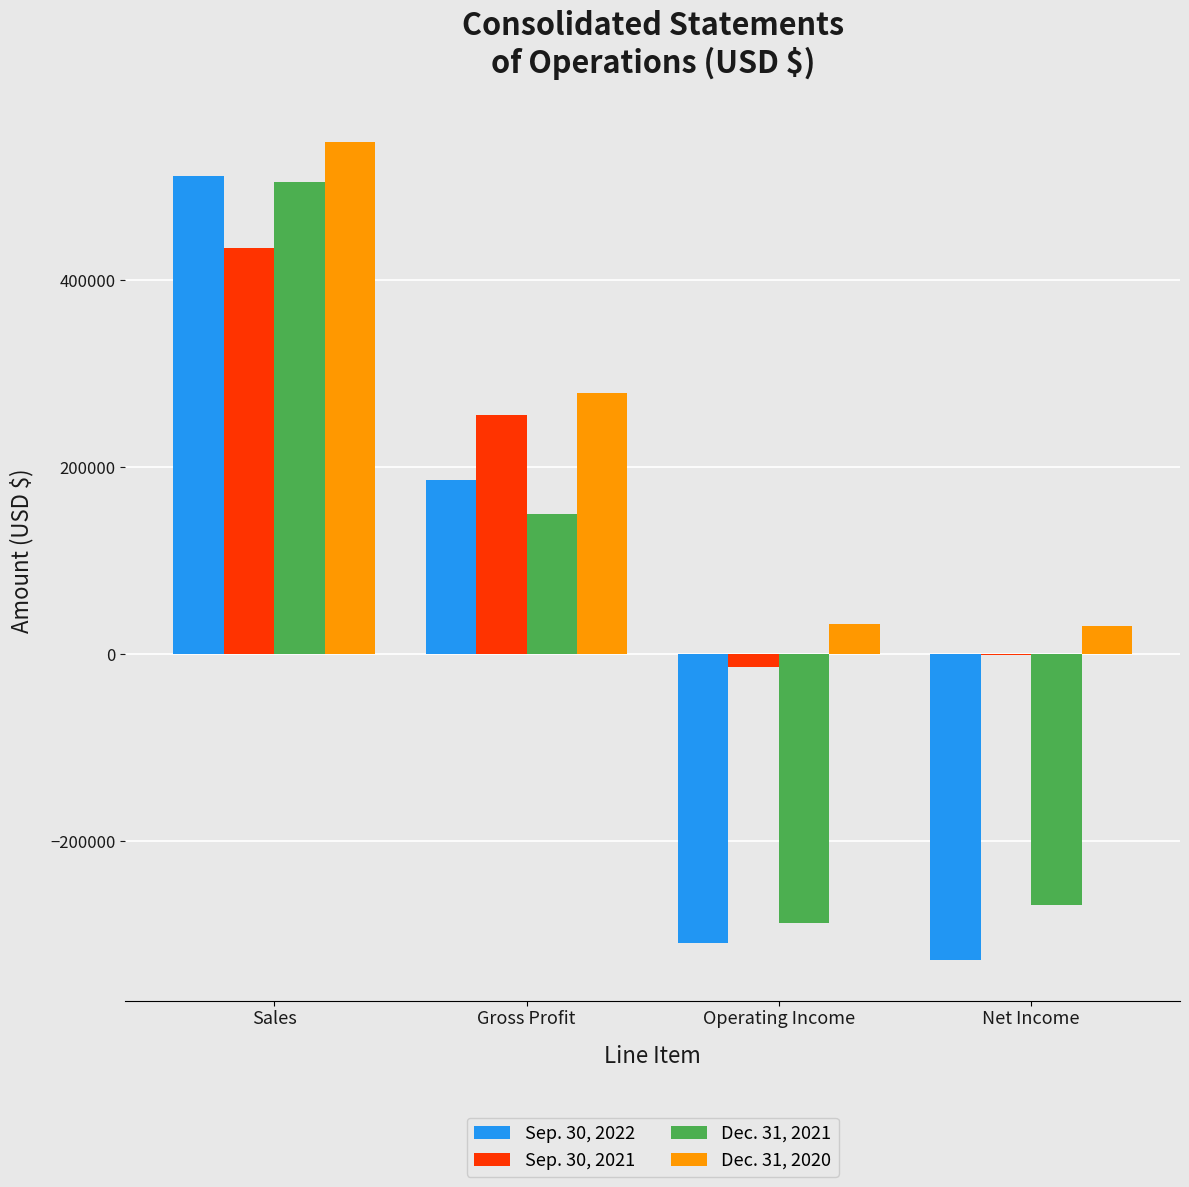

Are the bars horizontal?

No